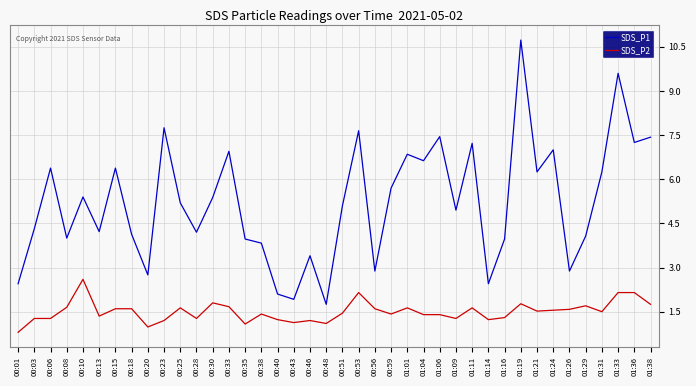

At which label does SDS_P2 reach its peak?

00:10